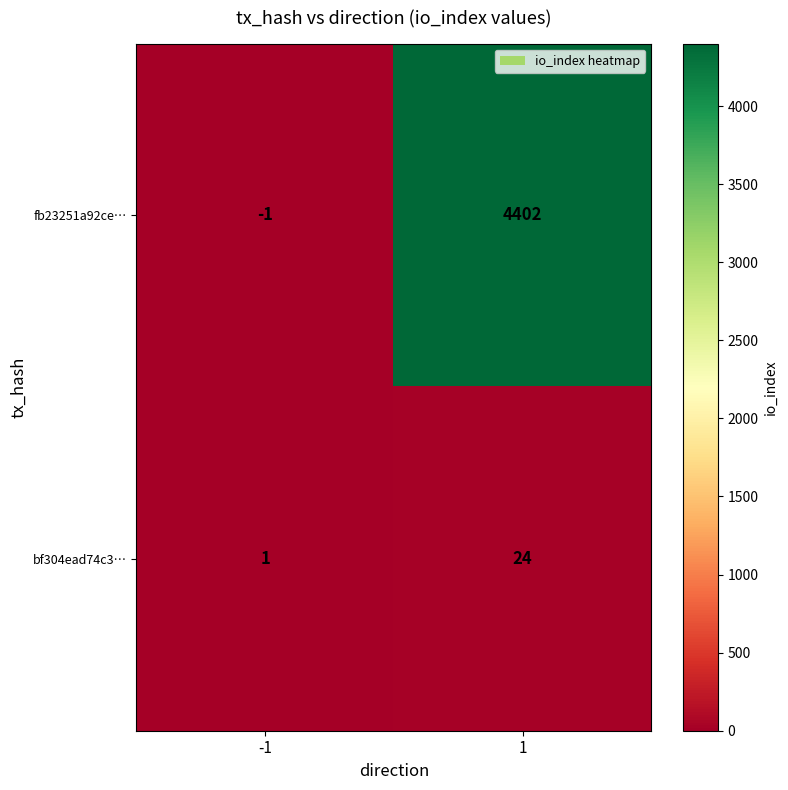

What is the greatest value displayed?

4402